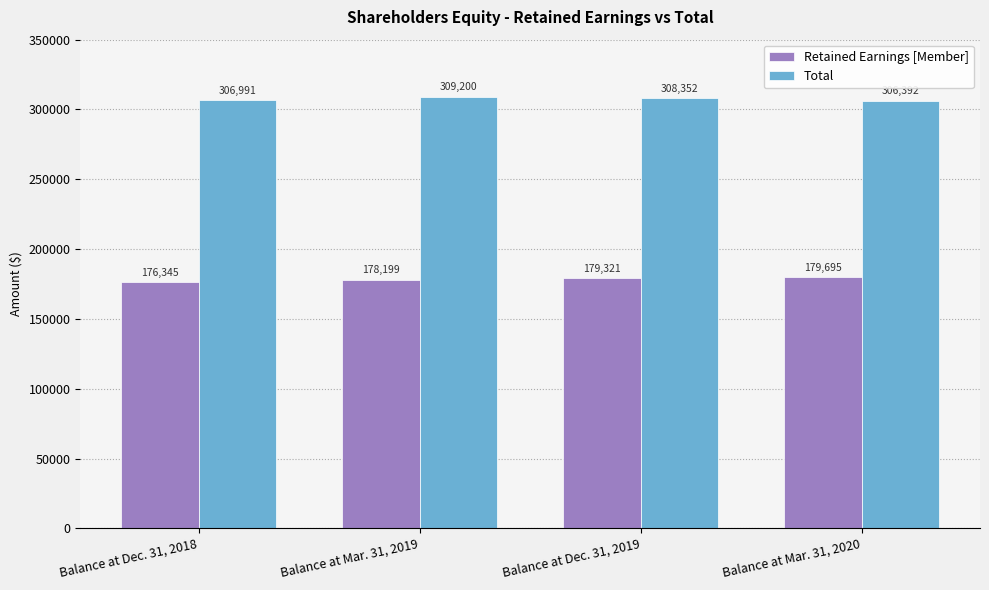

Reading left to right, transcribe all the data shown in this chart.

Retained Earnings [Member]: Balance at Dec. 31, 2018=176345	Balance at Mar. 31, 2019=178199	Balance at Dec. 31, 2019=179321	Balance at Mar. 31, 2020=179695
Total: Balance at Dec. 31, 2018=306991	Balance at Mar. 31, 2019=309200	Balance at Dec. 31, 2019=308352	Balance at Mar. 31, 2020=306392